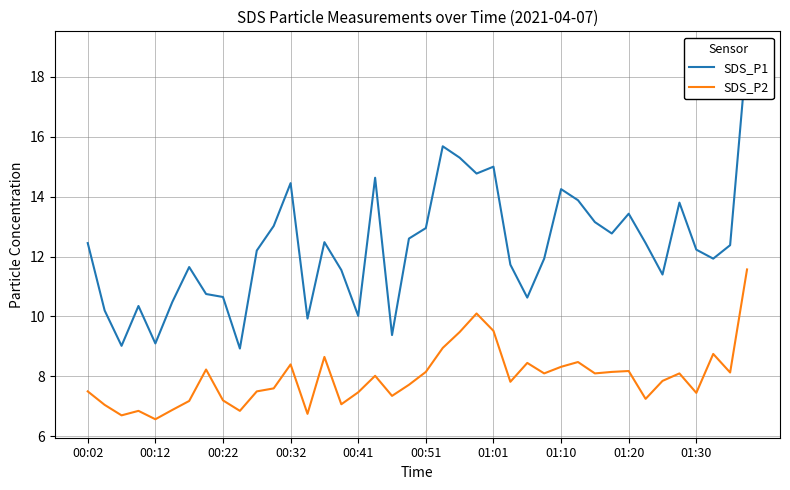

Which series changed the most between 01:30 and 38?

SDS_P1